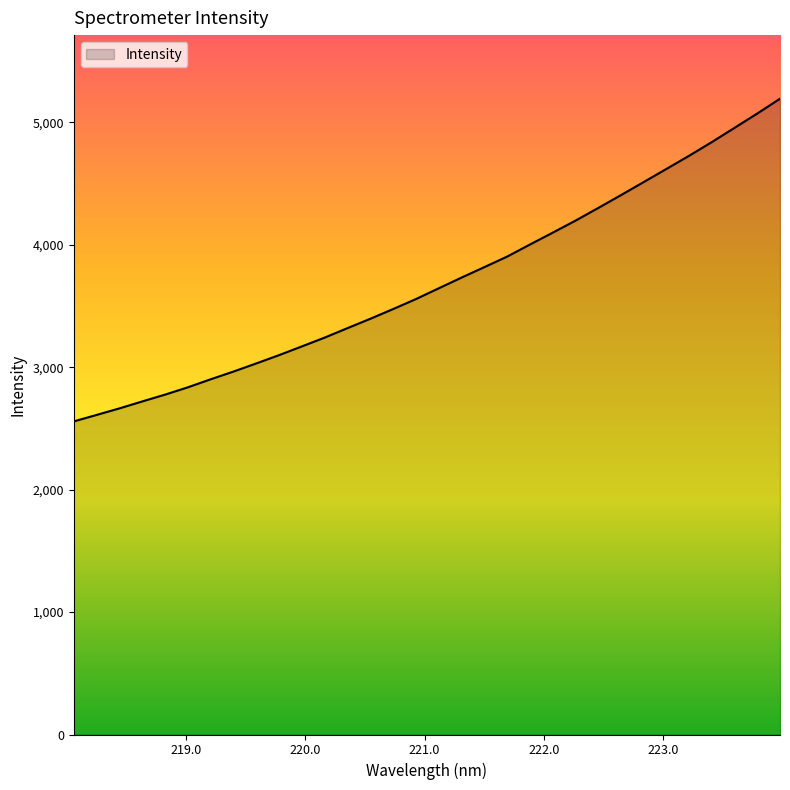

What is the maximum value shown in the chart?

5192.8